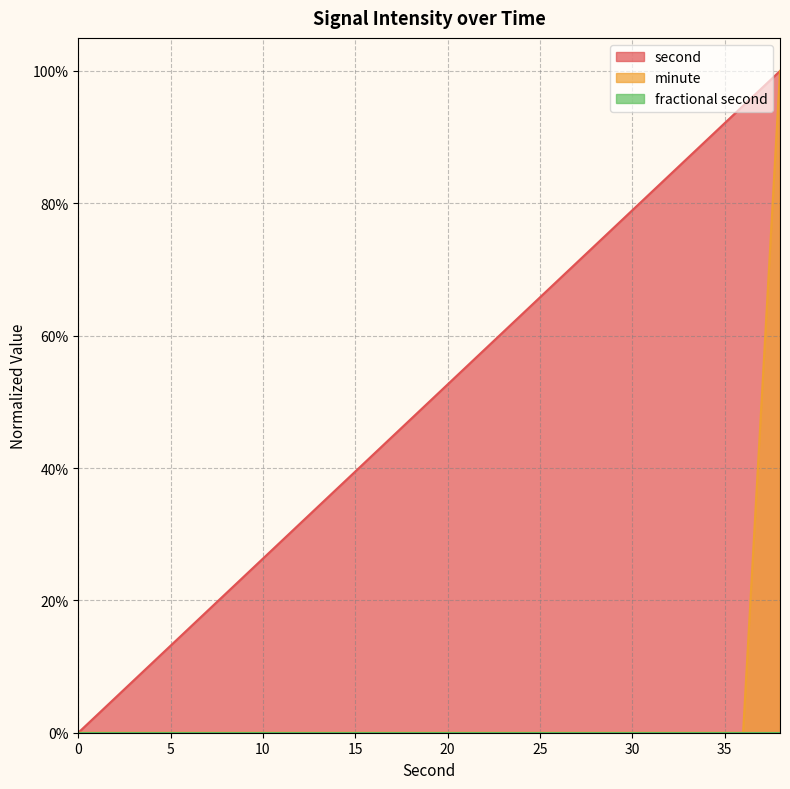

What is the total value across all series at 30?

0.8